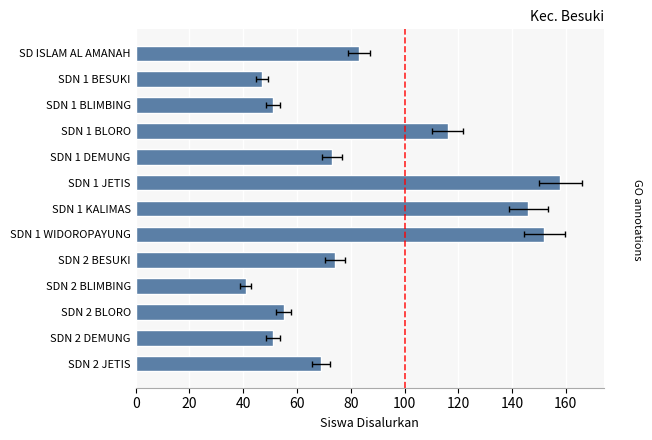

What is the difference between the values at SDN 1 BLORO and SD ISLAM AL AMANAH?

33